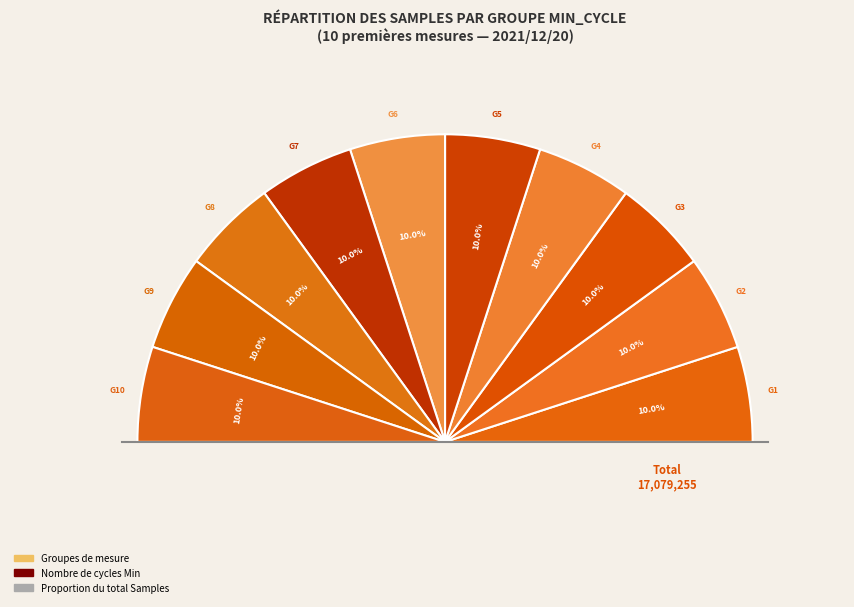

Do 29 and 29 together represent more than half of the pie?

No